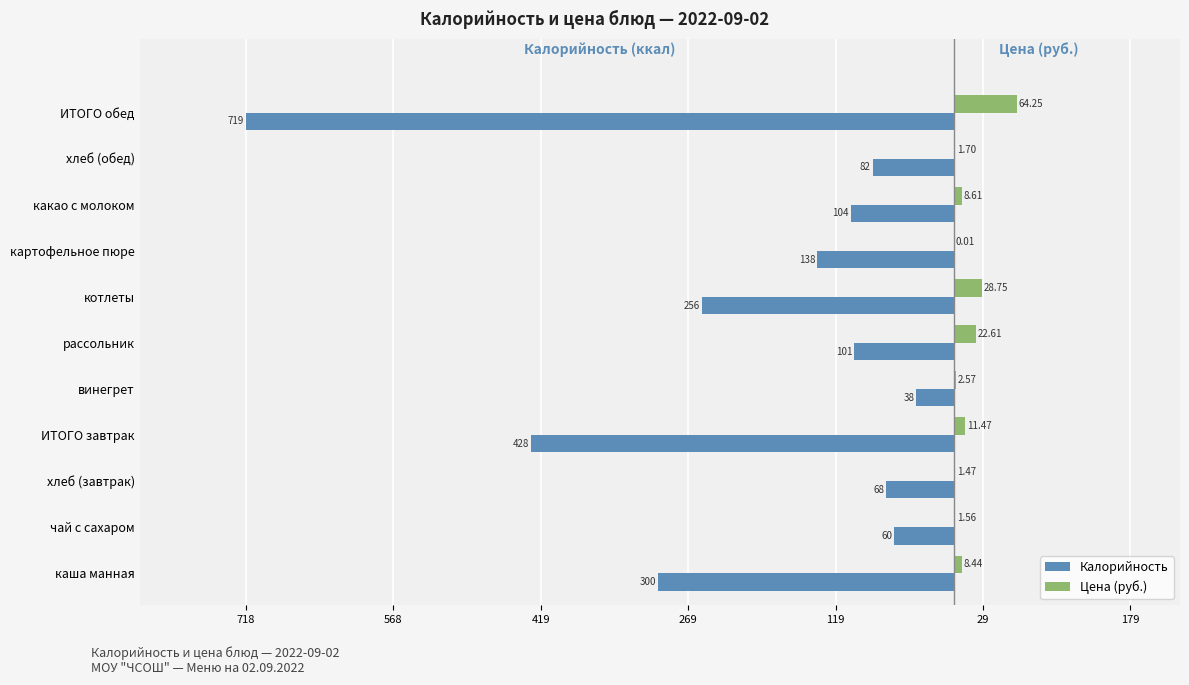

What position from the right is хлеб (обед)?

2